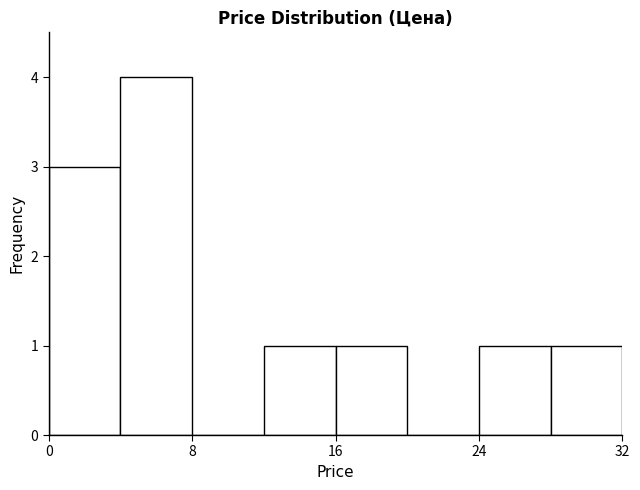

What is the height of the bar covering 16 to 20 on the x-axis? The values are not printed on the chart, so give them approximately, as read against the axis.

1